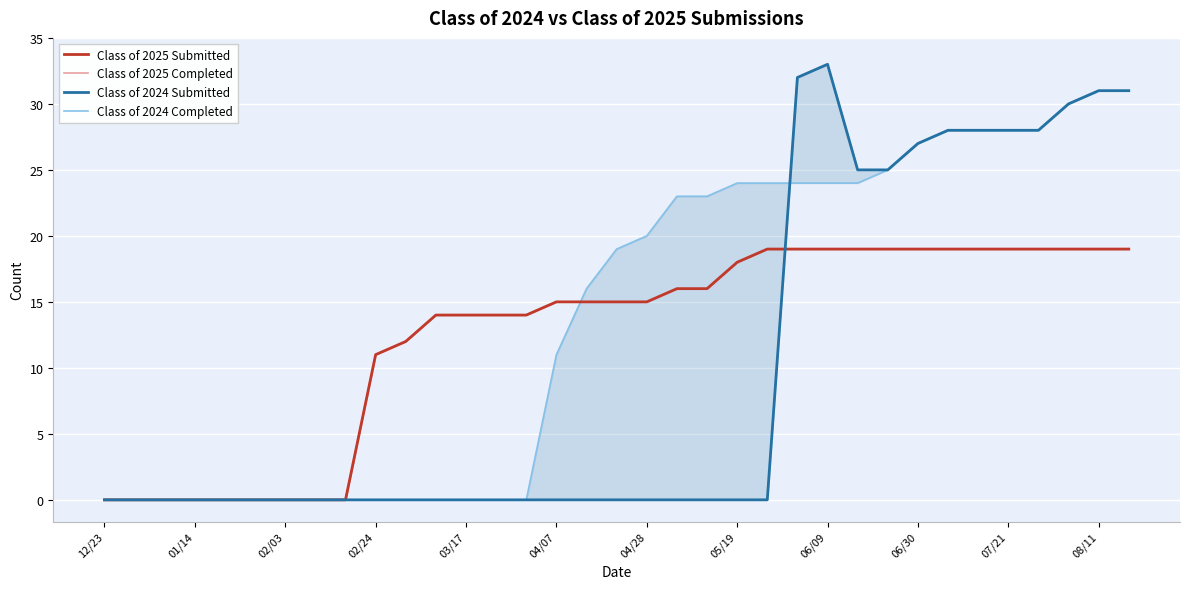

The Class of 2025 Completed series shows 19 at 07/21. True or false?

True